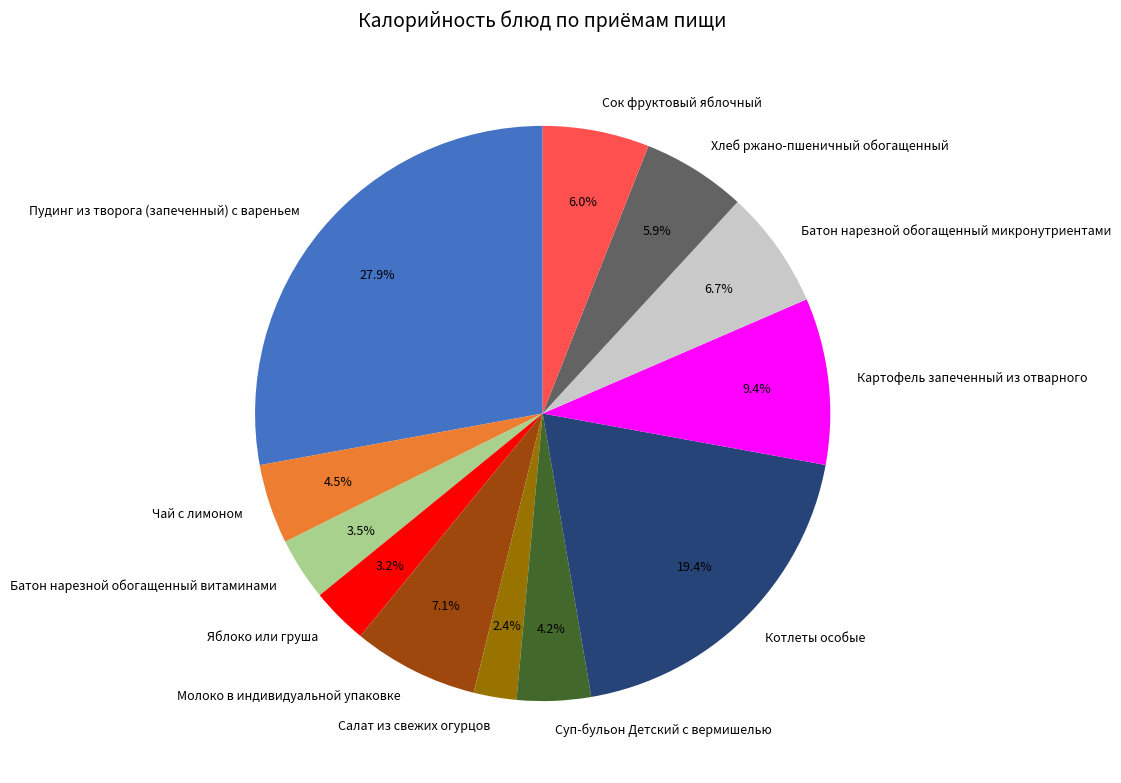

What portion of the pie excludes Молоко в индивидуальной упаковке?

92.9%